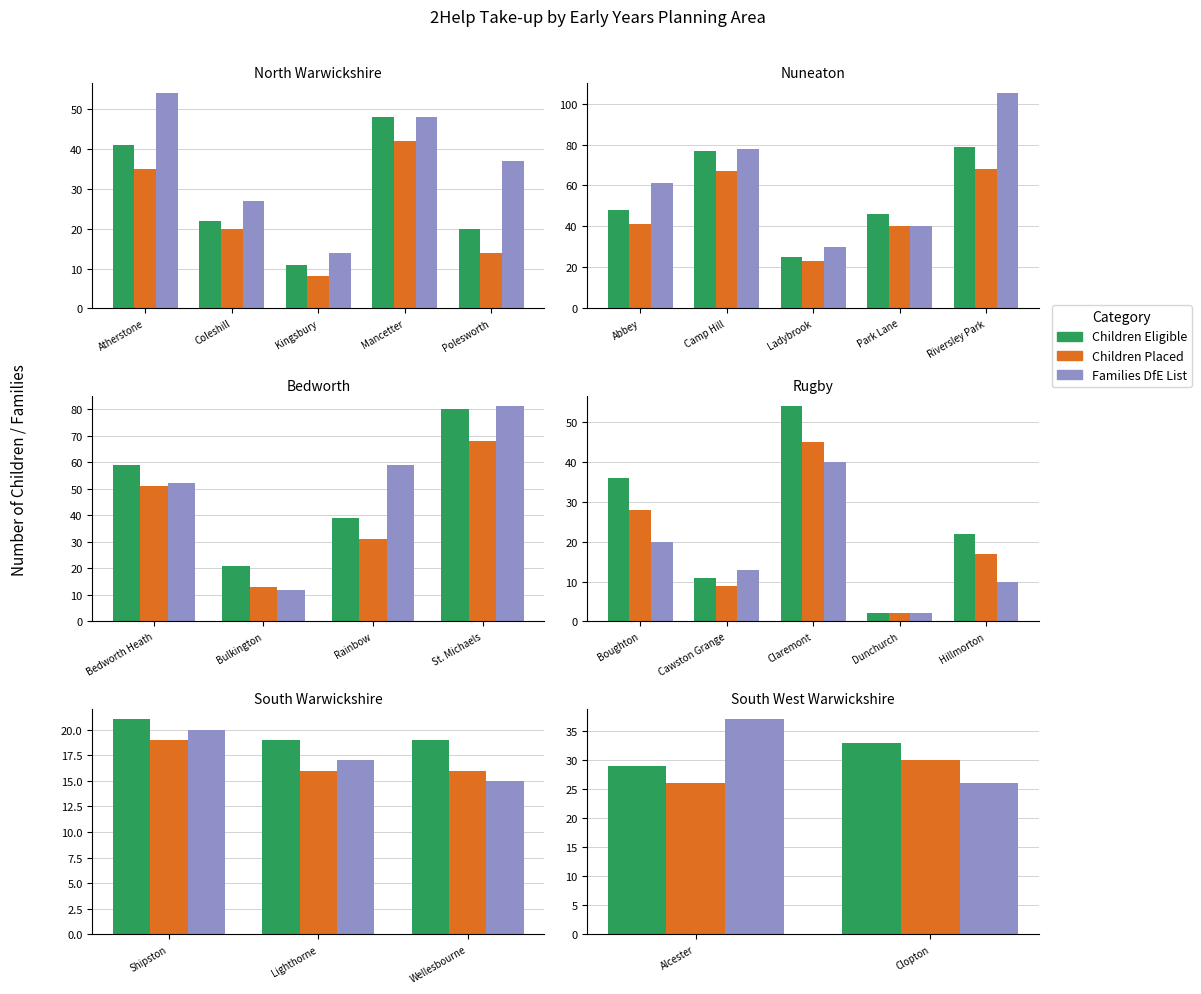

What is the difference between the highest and lowest values at Clopton?

7